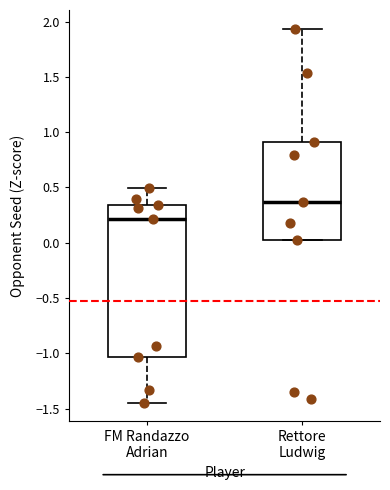

Reading left to right, read every box against the y-axis: the position of its median line, the range the box covers, and the ends of its whiskers. The values are not printed on the chart, so give them approximately, as read against the axis.

FM Randazzo Adrian: median 0.20, box -1.05 to 0.35, whiskers -1.45 to 0.50
Rettore Ludwig: median 0.35, box 0.05 to 0.90, whiskers 0.05 to 1.95